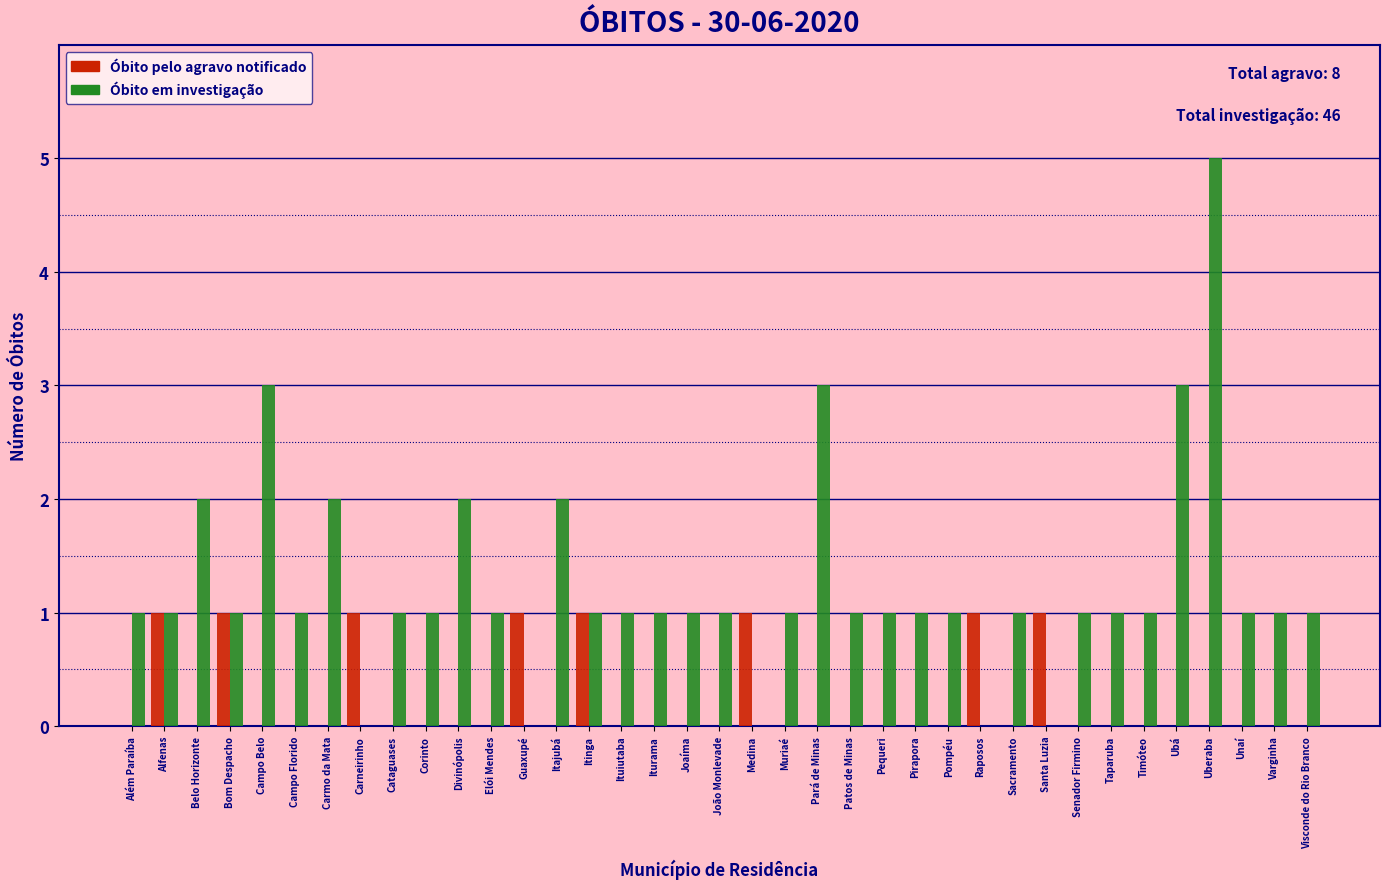

True or false: Óbito em investigação has a value of 1 at Taparuba.

True